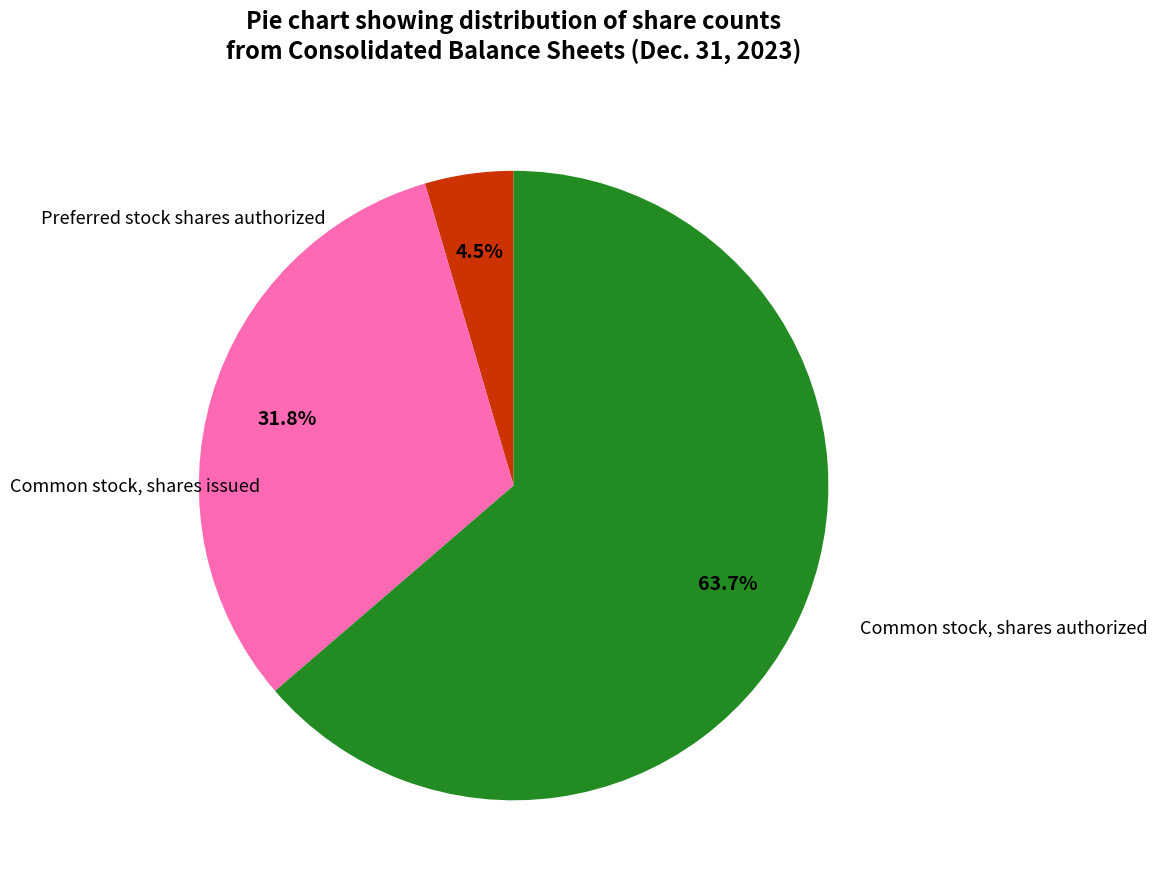

How many segments does this pie chart have?

3